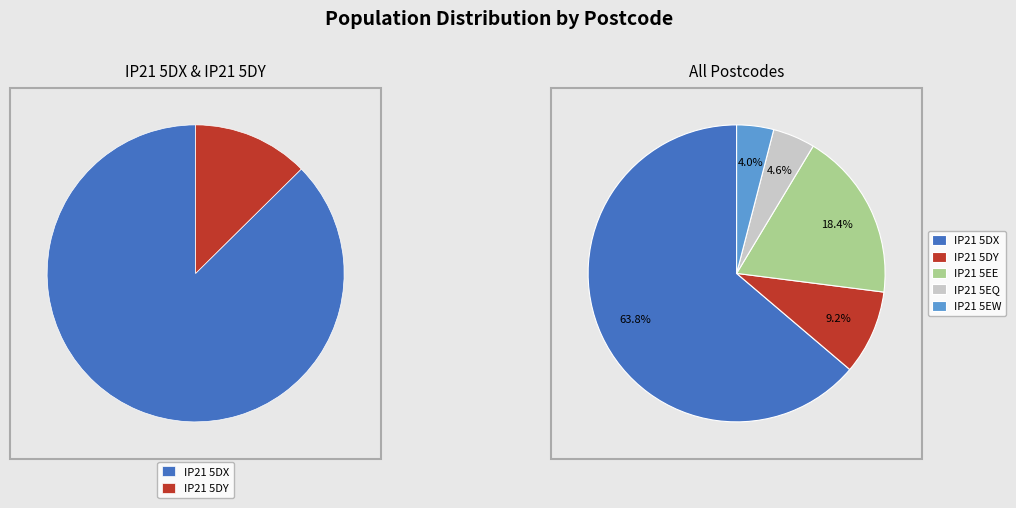

Which category has the biggest portion of the pie?

IP21 5DX